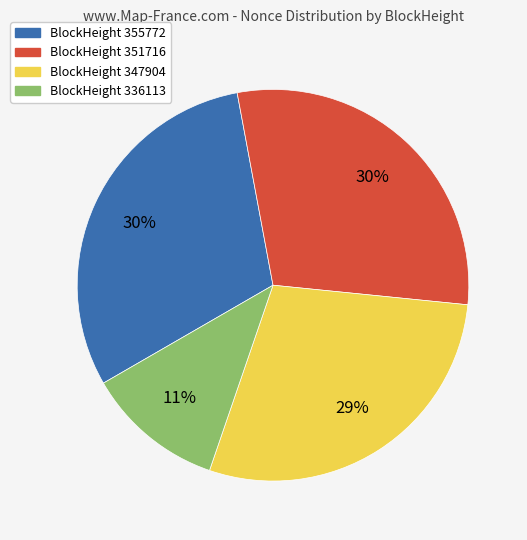

To the nearest percent, what is the average slice percentage?

25%